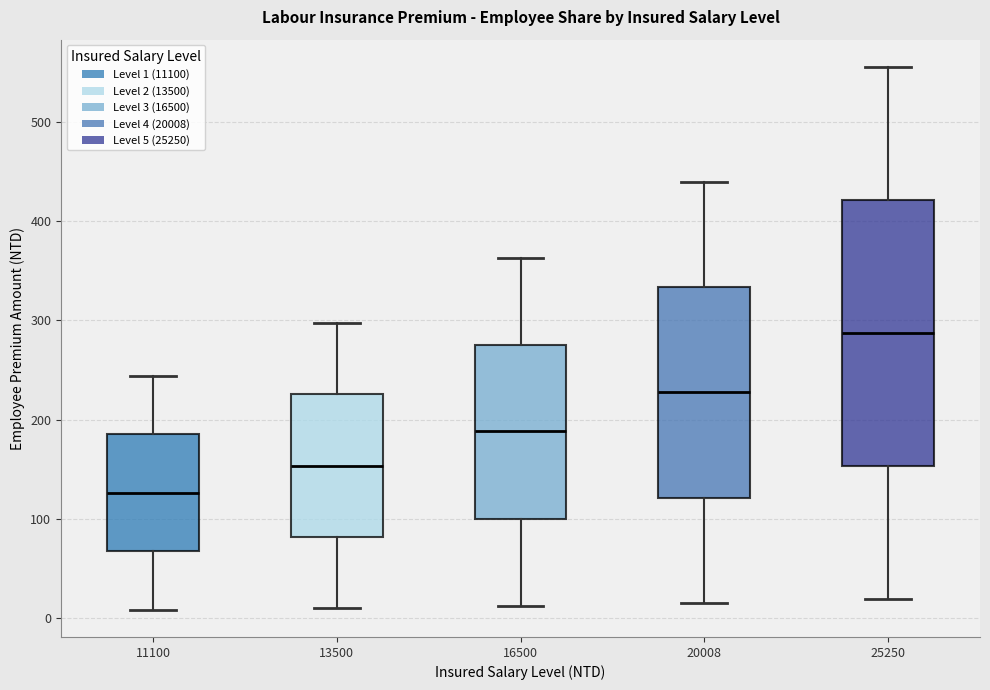

Which box's median line is the lowest?

11100